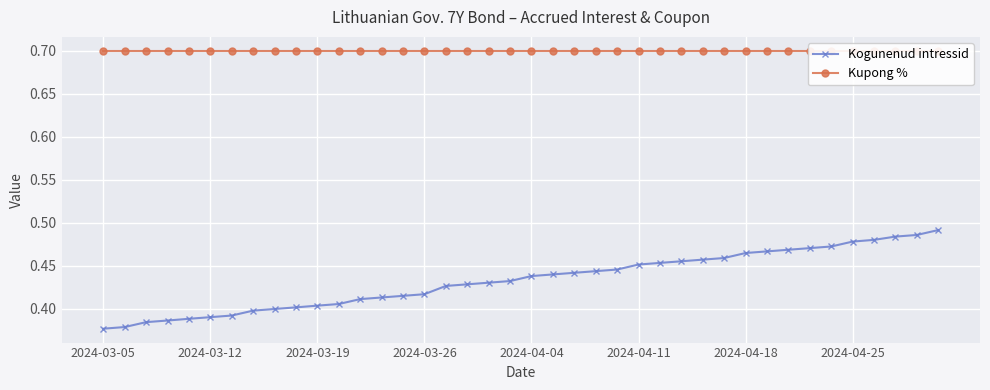

True or false: Kupong % and Kogunenud intressid intersect in this chart.

False